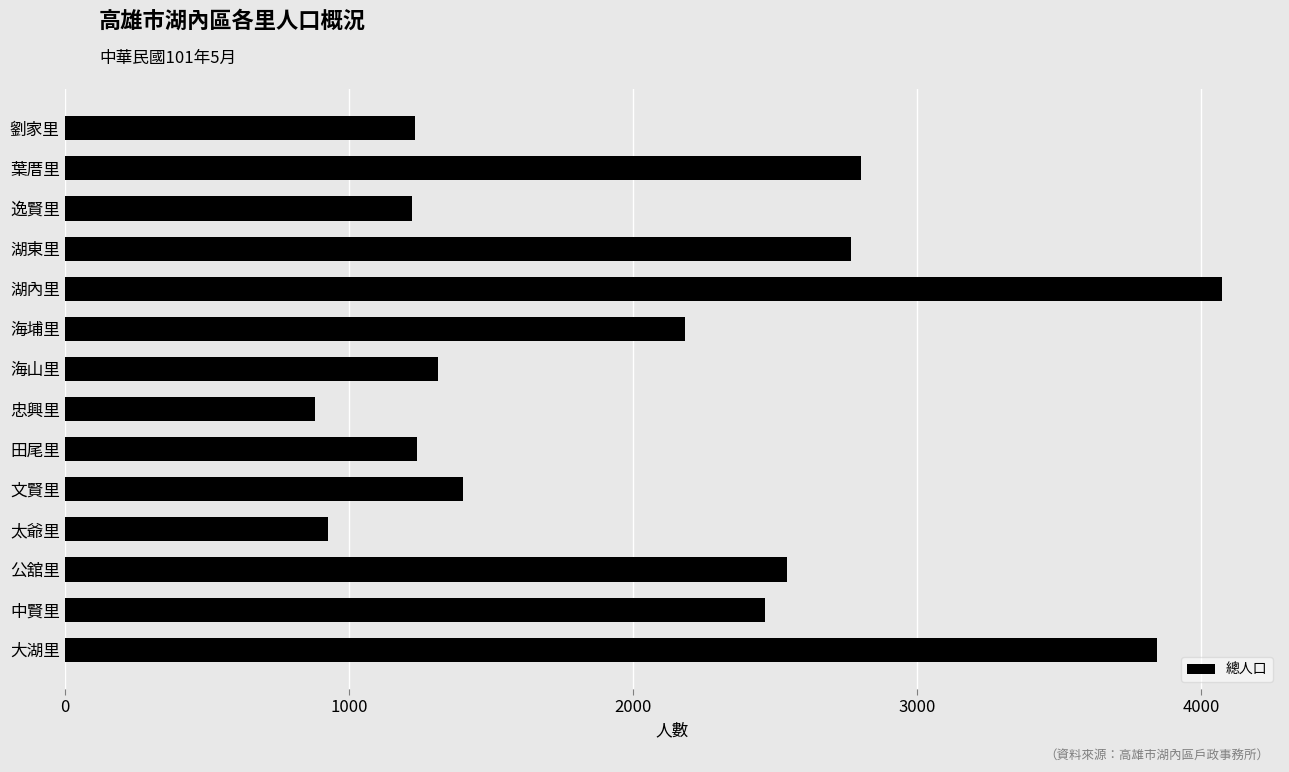

What is the change in value from 田尾里 to 葉厝里?

+1563